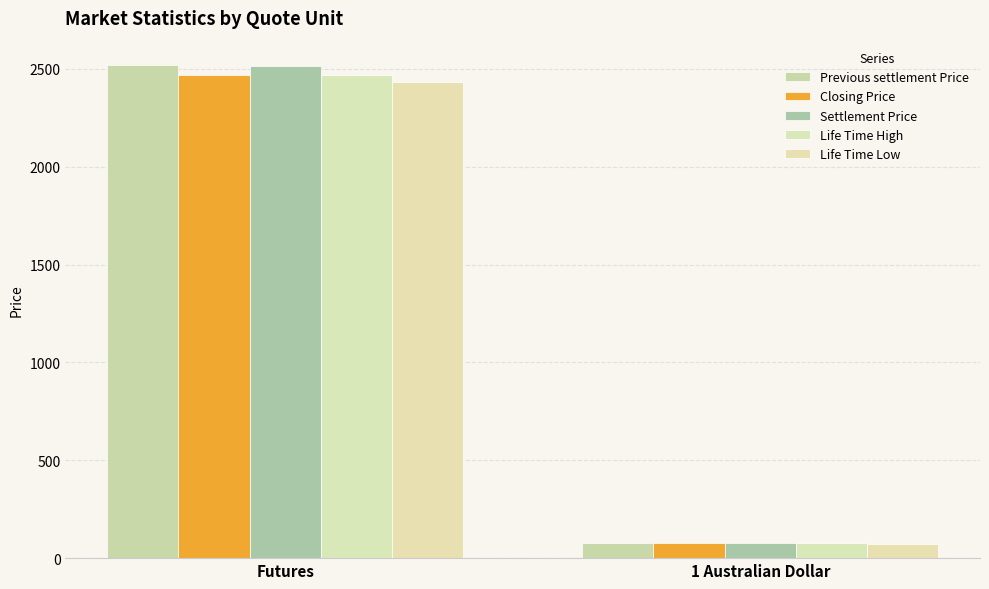

What position from the left is Futures?

1